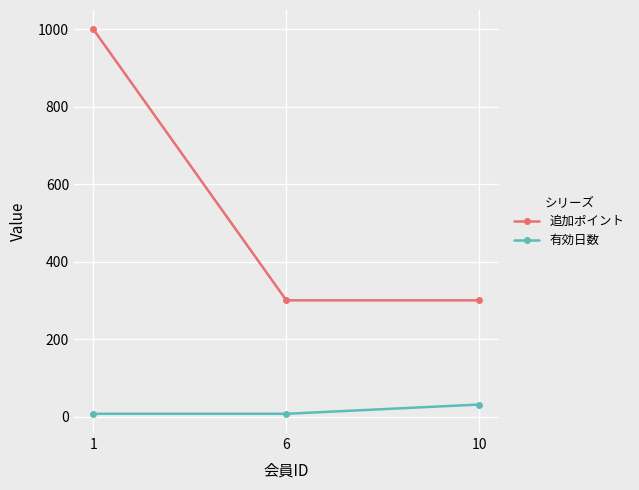

Is the value of 有効日数 at 1 greater than the value of 追加ポイント at 1?

No